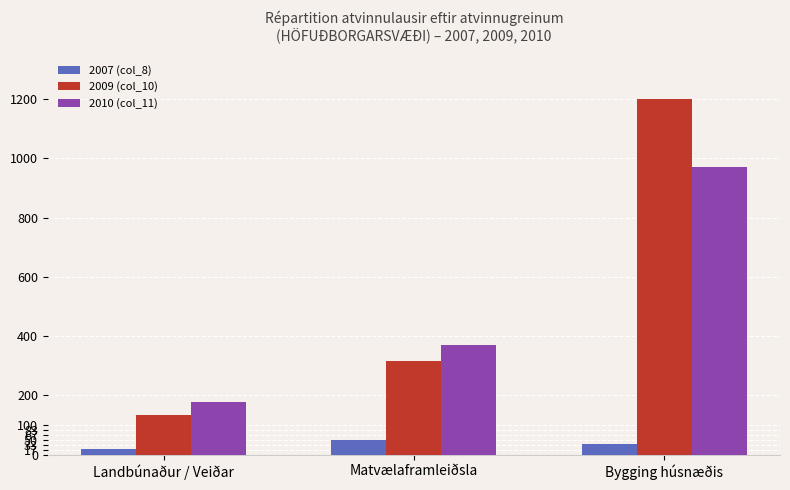

At which category is the sum across all series the highest?

Bygging húsnæðis